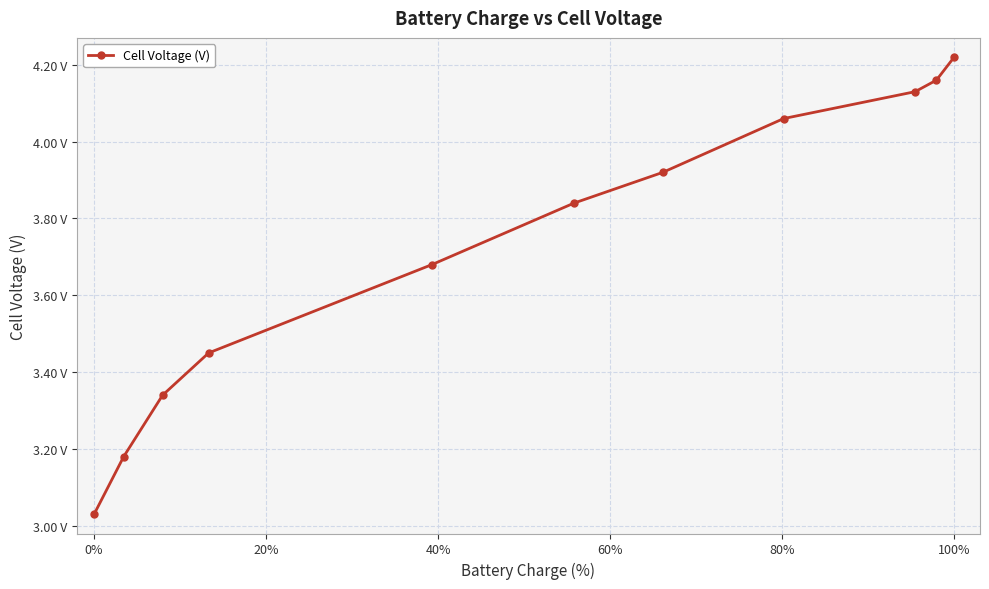

Is this an area chart (filled region under the line)?

No